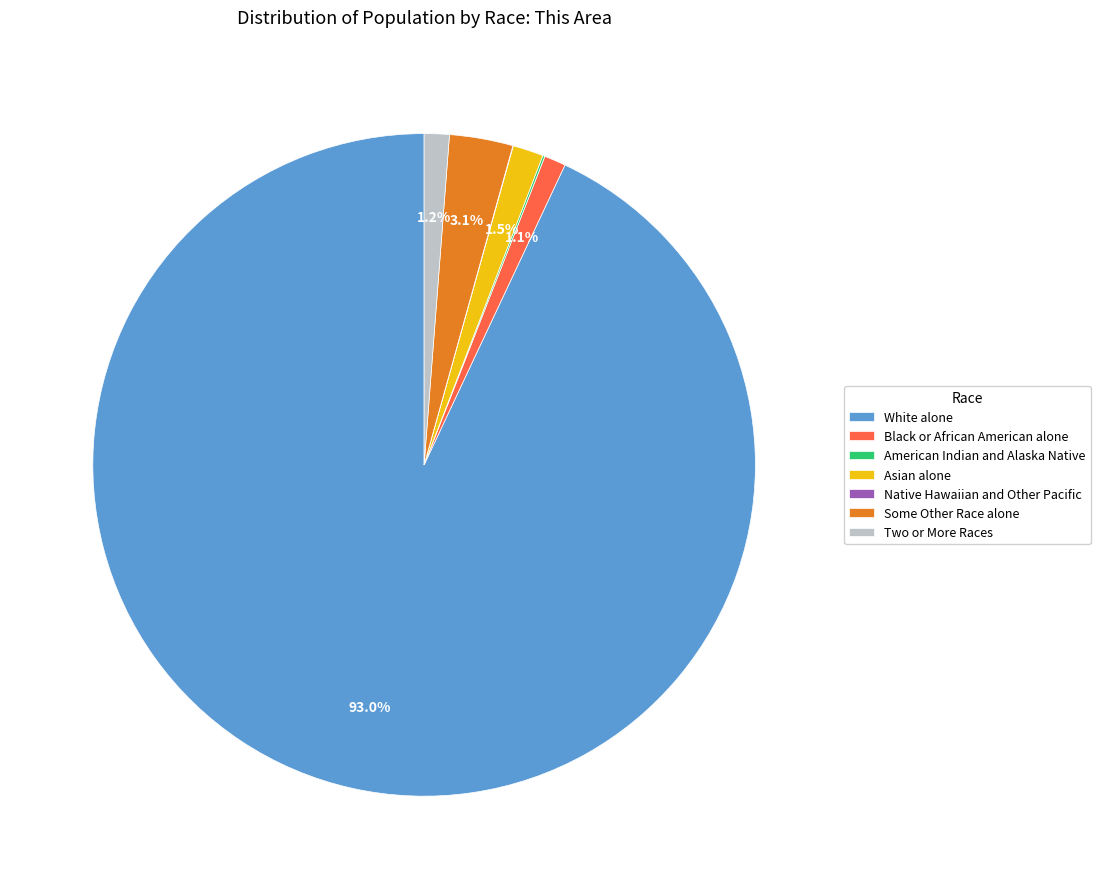

True or false: Black or African American alone accounts for 1% of the total.

True